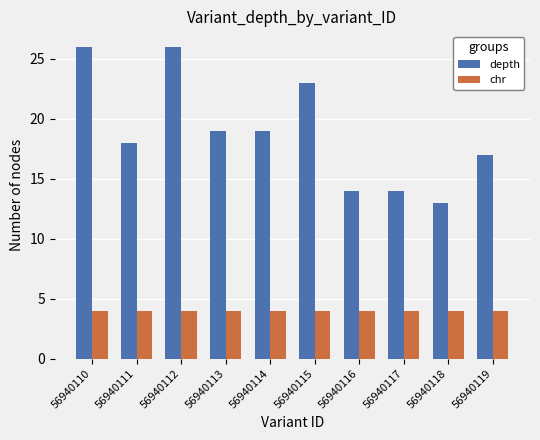

What is the value of the chr bar at the 6th from the left?

4